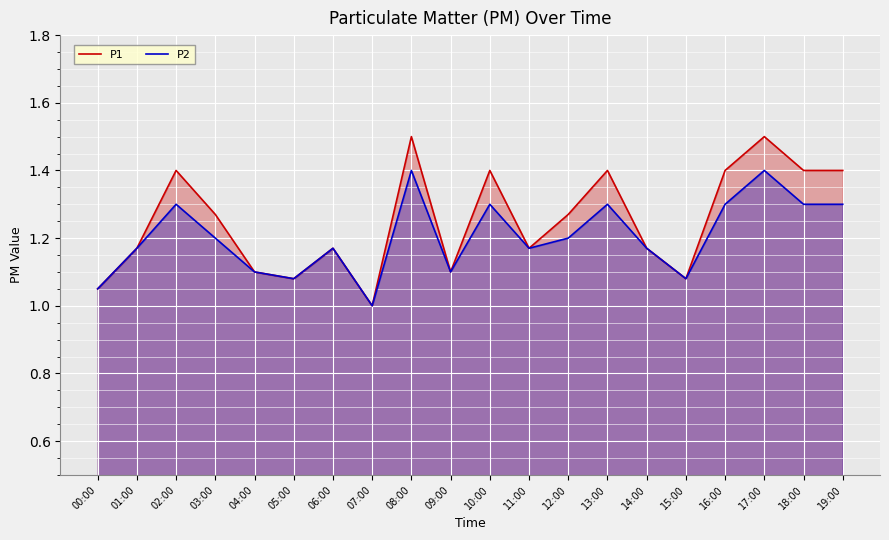

Which category has the highest value in the P2 series?

08:00